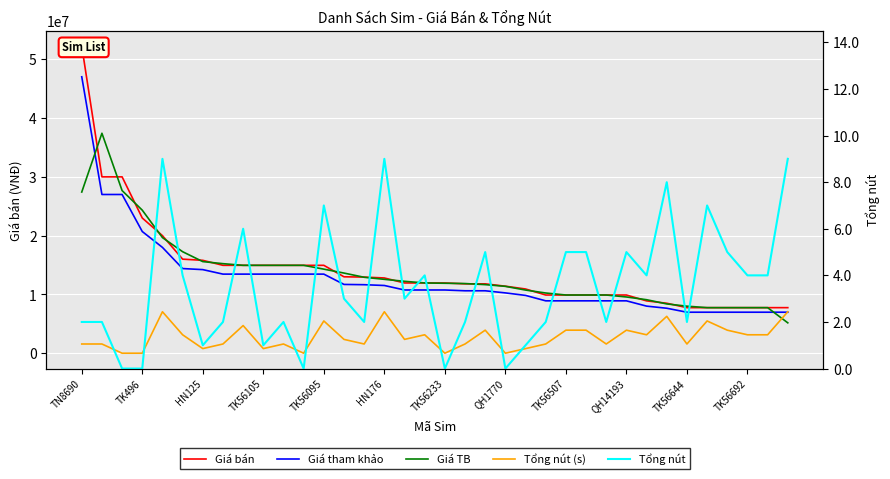

Reading right to left, transcribe all the data shown in this chart.

Giá bán: 7750000.0	7750000.0	7750000.0	7750000.0	7750000.0	7750000.0	8500000.0	8900000.0	9900000.0	9900000.0	9900000.0	9900000.0	9900000.0	10925000.0	11400000.0	11800000.0	11800000.0	11950000.0	11950000.0	11950000.0	12800000.0	12950000.0	13000000.0	14950000.0	14950000.0	14950000.0	14950000.0	14950000.0	14950000.0	15800000.0	16000000.0	20000000.0	23000000.0	30000000.0	30000000.0	52250000.0
Giá tham khảo: 6975000.0	6975000.0	6975000.0	6975000.0	6975000.0	6975000.0	7650000.0	8010000.0	8910000.0	8910000.0	8910000.0	8910000.0	8910000.0	9832500.0	10260000.0	10620000.0	10620000.0	10755000.0	10755000.0	10755000.0	11520000.0	11655000.0	11700000.0	13455000.0	13455000.0	13455000.0	13455000.0	13455000.0	13455000.0	14220000.0	14400000.0	18000000.0	20700000.0	27000000.0	27000000.0	47025000.0
Giá trung bình: 5166666.7	7750000.0	7750000.0	7750000.0	7750000.0	8000000.0	8383333.3	9100000.0	9566666.7	9900000.0	9900000.0	9900000.0	10241666.7	10741666.7	11375000.0	11666666.7	11850000.0	11900000.0	11950000.0	12233333.3	12566666.7	12916666.7	13633333.3	14300000.0	14950000.0	14950000.0	14950000.0	14950000.0	15233333.3	15583333.3	17266666.7	19666666.7	24333333.3	27666666.7	37416666.7	27416666.7
Tổng nút (scaled): 7053750.0	3135000.0	3135000.0	3918750.0	5486250.0	1567500.0	6270000.0	3135000.0	3918750.0	1567500.0	3918750.0	3918750.0	1567500.0	783750.0	0.0	3918750.0	1567500.0	0.0	3135000.0	2351250.0	7053750.0	1567500.0	2351250.0	5486250.0	0.0	1567500.0	783750.0	4702500.0	1567500.0	783750.0	3135000.0	7053750.0	0.0	0.0	1567500.0	1567500.0
Tổng nút: 9.0	4.0	4.0	5.0	7.0	2.0	8.0	4.0	5.0	2.0	5.0	5.0	2.0	1.0	0.0	5.0	2.0	0.0	4.0	3.0	9.0	2.0	3.0	7.0	0.0	2.0	1.0	6.0	2.0	1.0	4.0	9.0	0.0	0.0	2.0	2.0